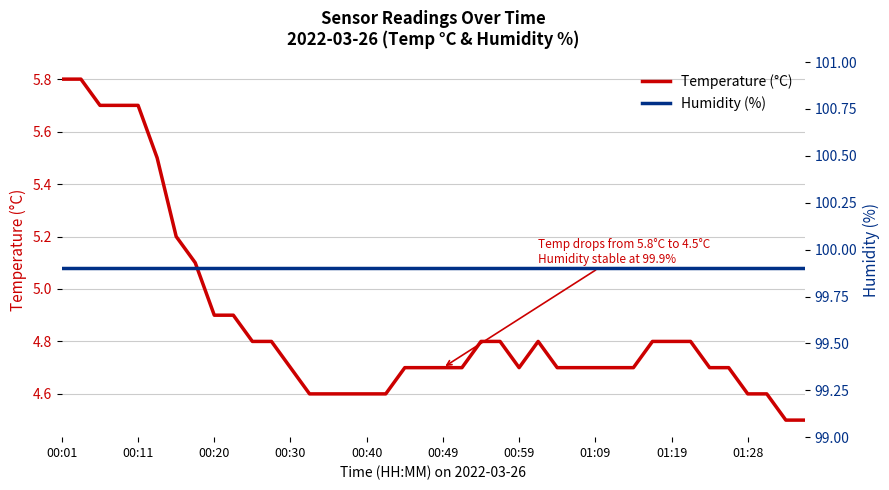

What is the minimum value for Temperature (°C)?

4.5